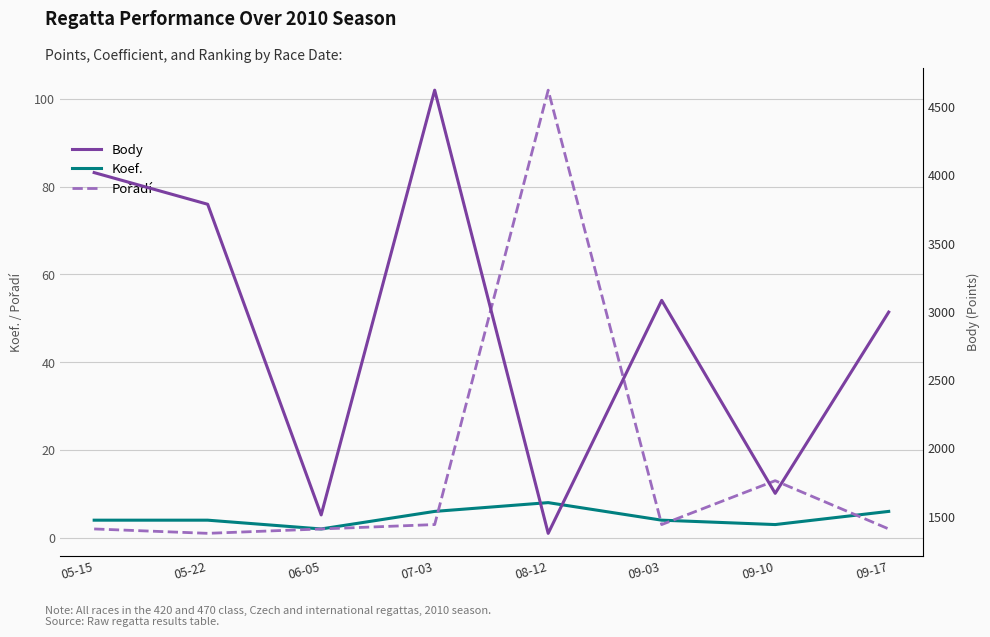

What is the maximum value shown in the chart?

4620